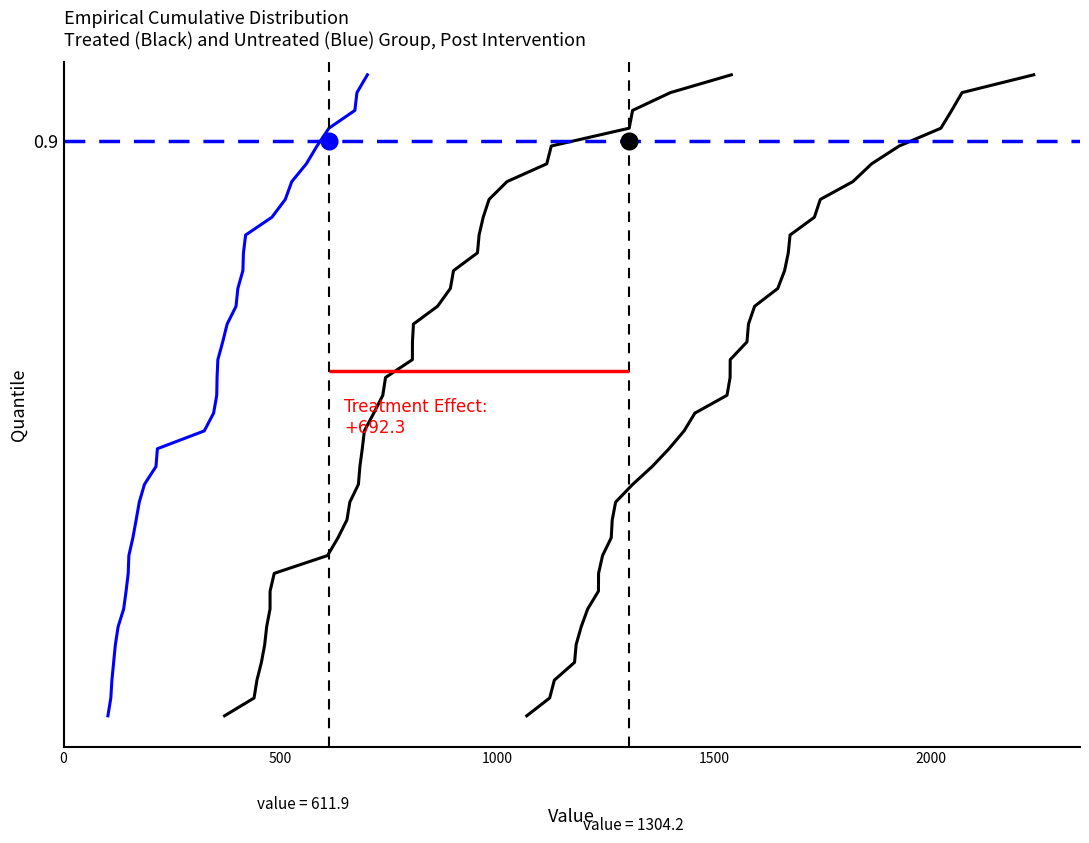

True or false: Untreated Group 2 (Black) and Treated (Blue) intersect in this chart.

False